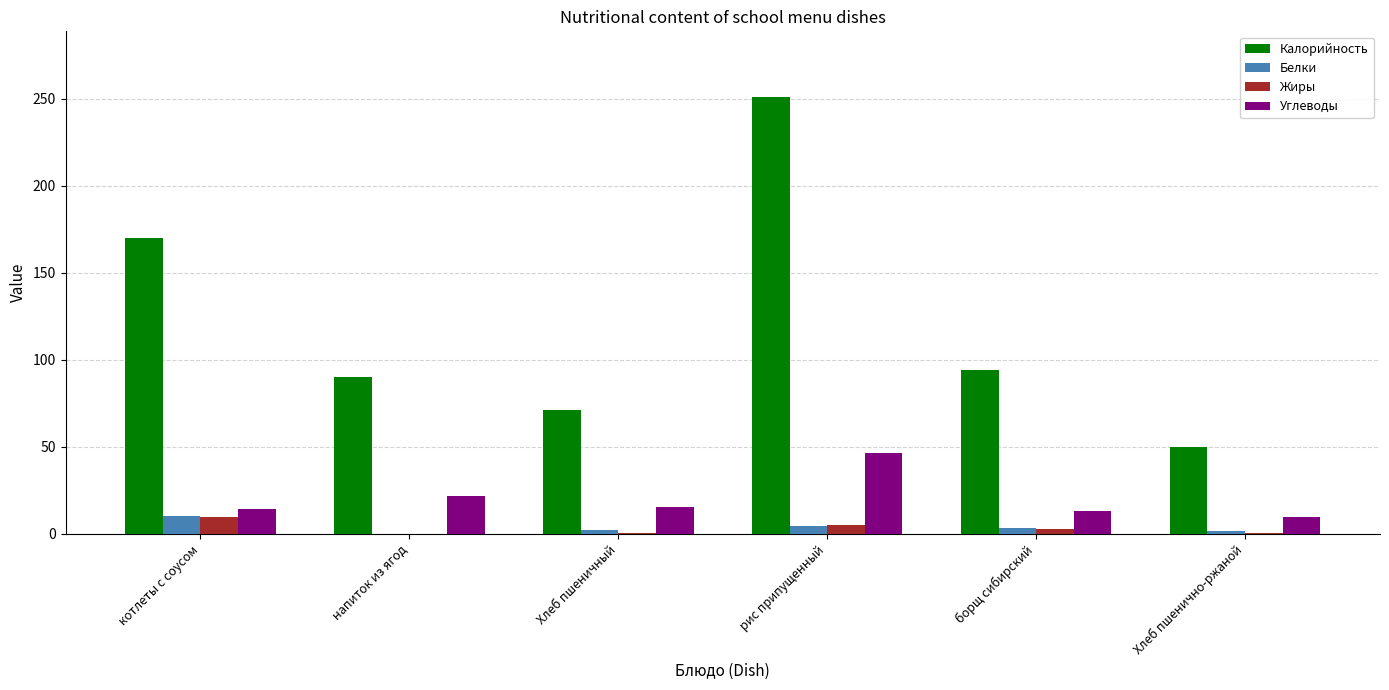

True or false: Калорийность has a value of 251.0 at рис припущенный.

True